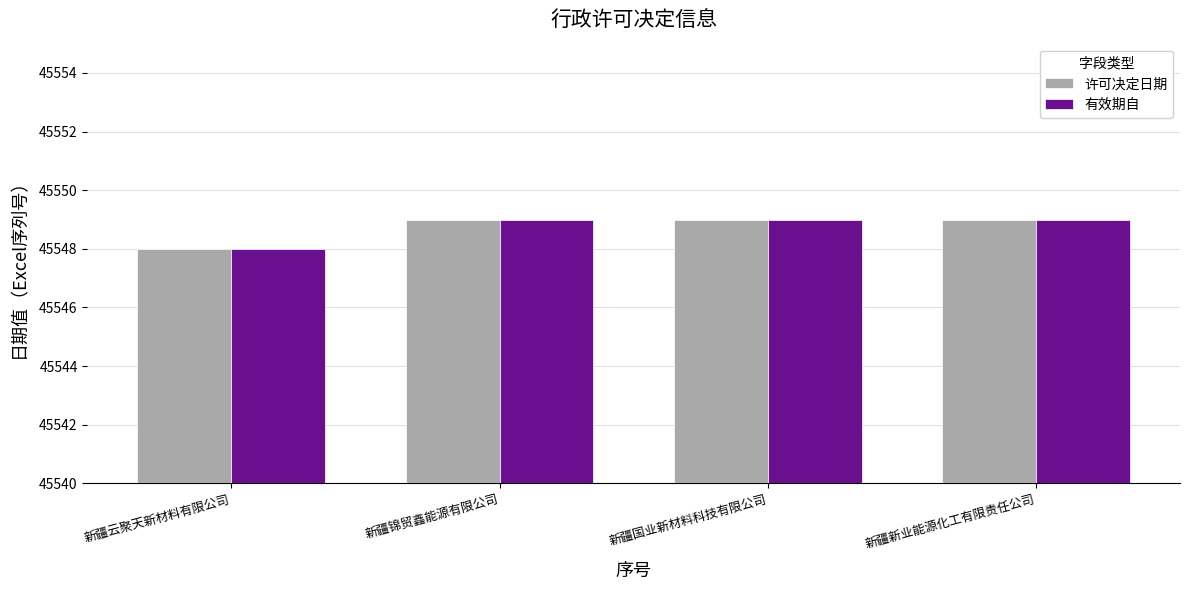

What is the total value across all series at 新疆国业新材料科技有限公司?

91098